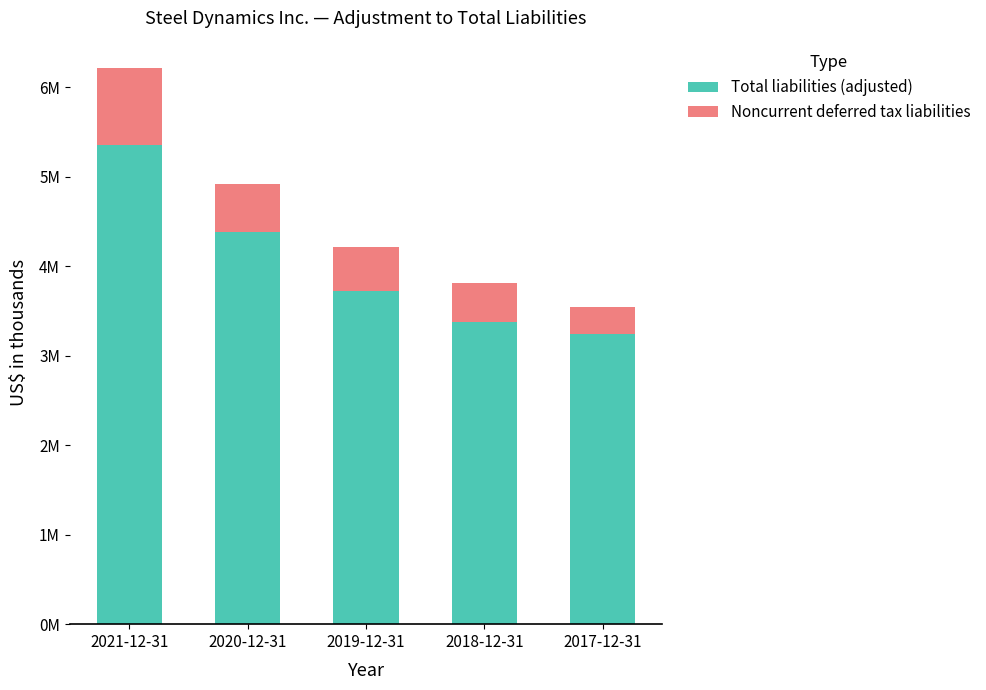

True or false: Total liabilities (adjusted) has a value of 3557698 at 2021-12-31.

False